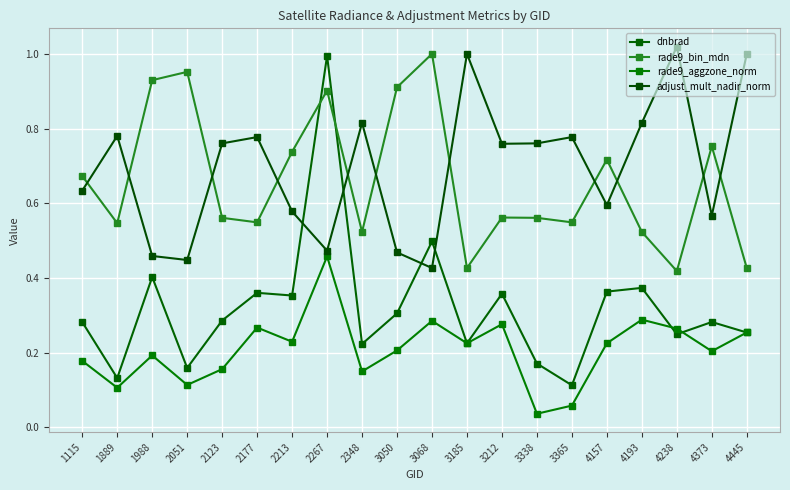

What is the sum of the rade9_bin_mdn values at 2123 and 3365?

1.1